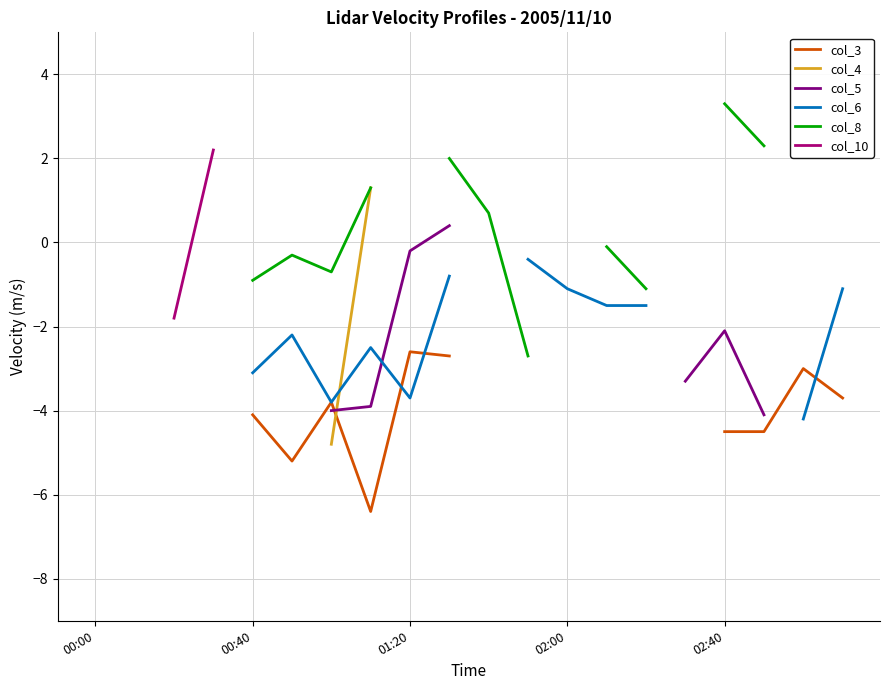

How many data points in col_6 are less than -1?

11